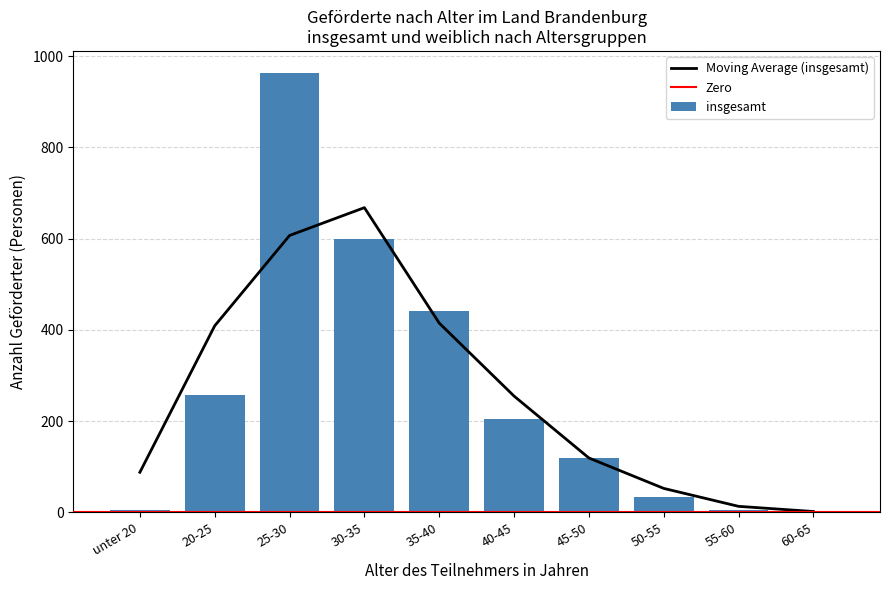

Which has a higher value, 25-30 or 20-25?

25-30